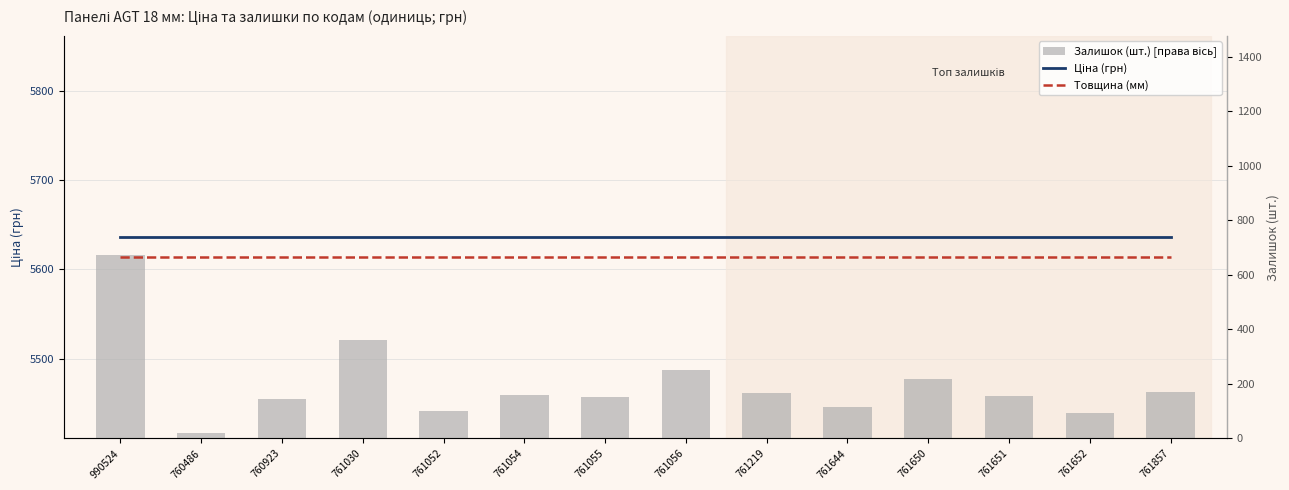

Which series has the widest spread of values?

Залишок (шт.)